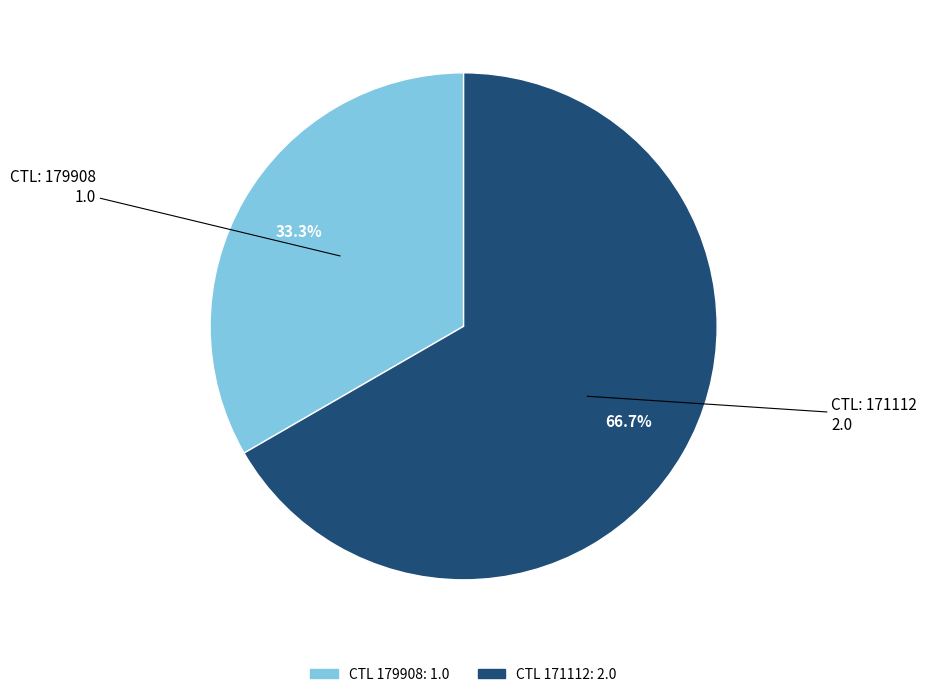

Is there a majority slice in this chart?

Yes